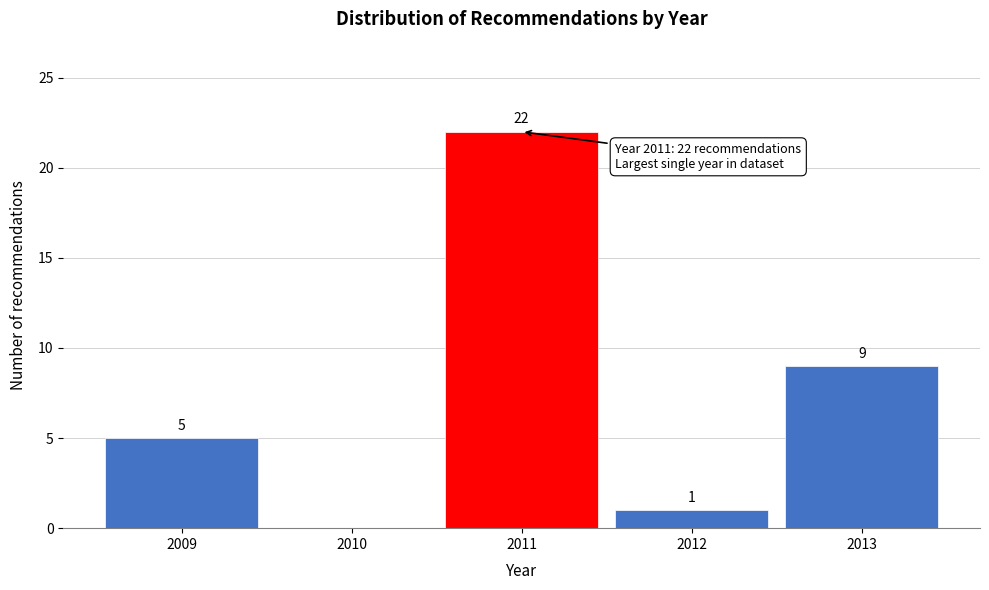

Reading right to left, extract all data points from this chart.

2013=9	2012=1	2011=22	2010=0	2009=5